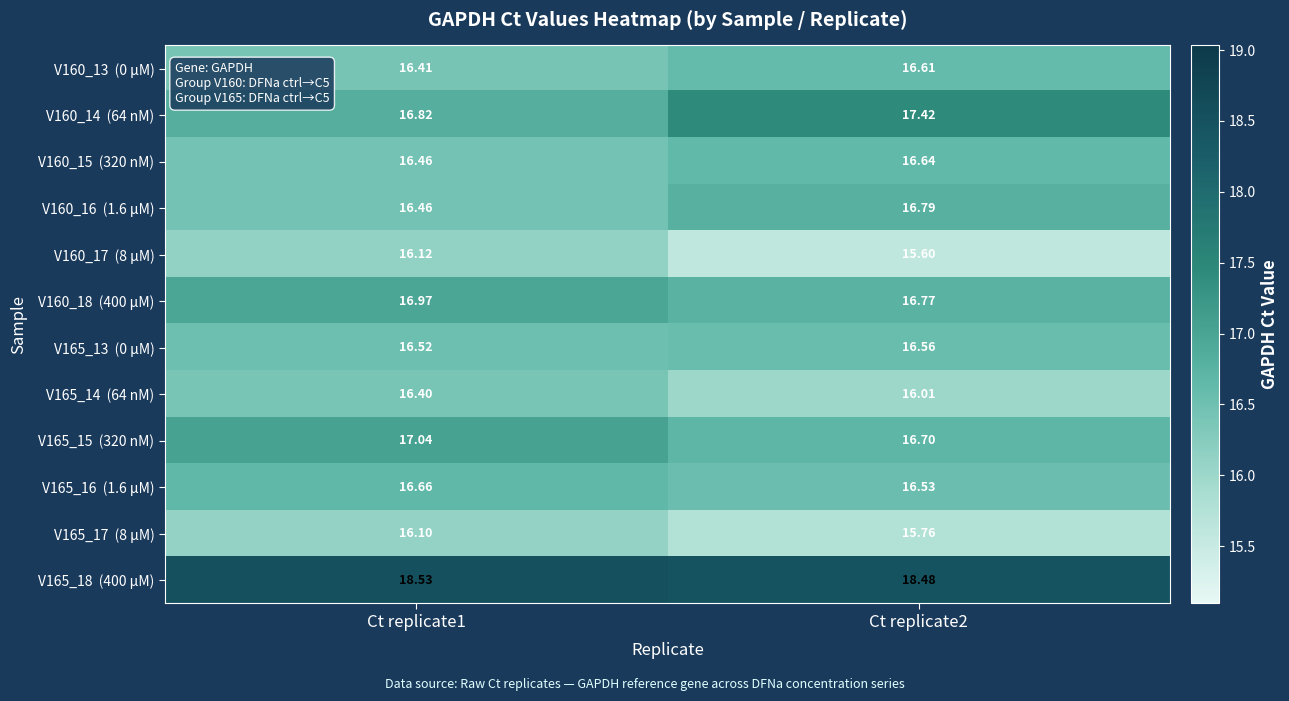

At how many categories does at least one series exceed 15?

2